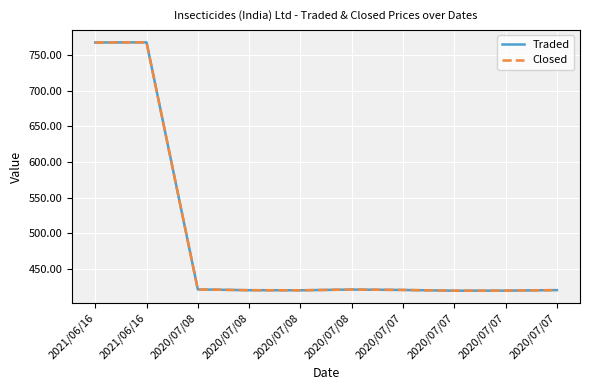

At 2020/07/07, list the series in order from smallest to largest.

Traded, Closed